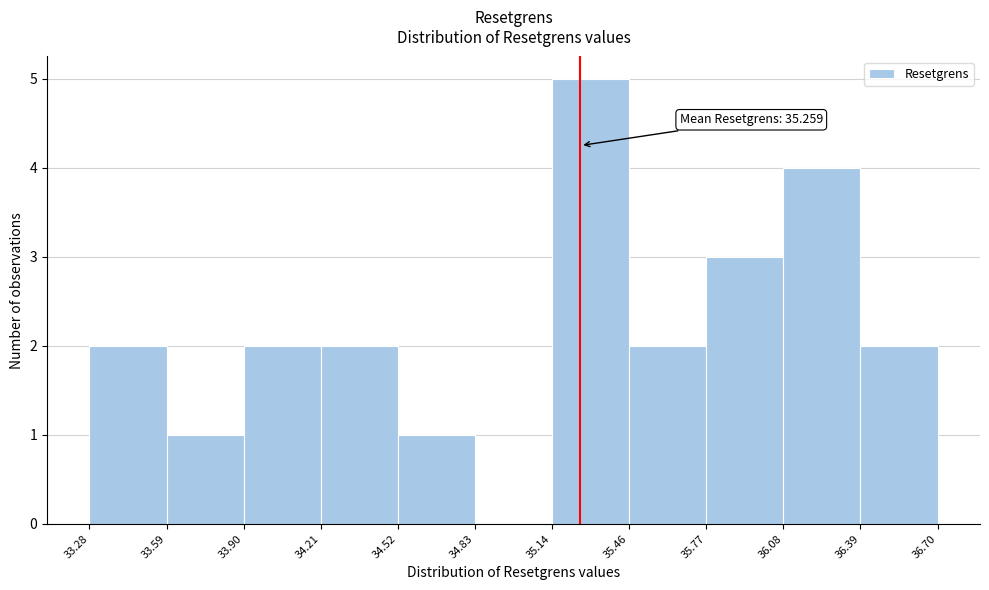

Which range on the x-axis has the tallest bar?

35.14 to 35.46